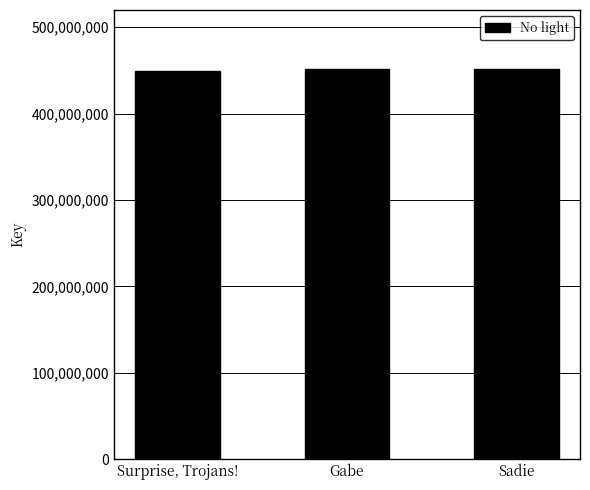

What is the sum of the values at Surprise, Trojans! and Sadie?

901459044